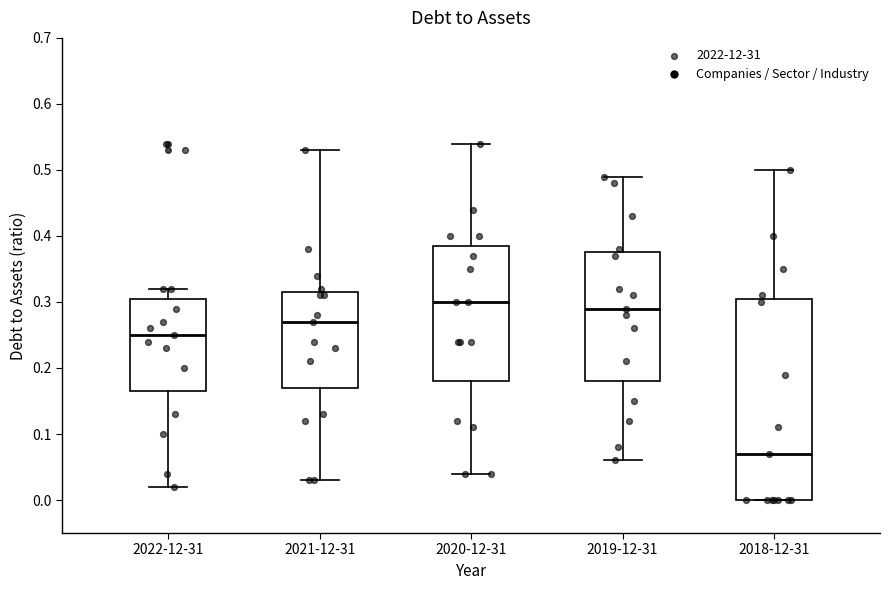

Which box's median line is the lowest?

2018-12-31